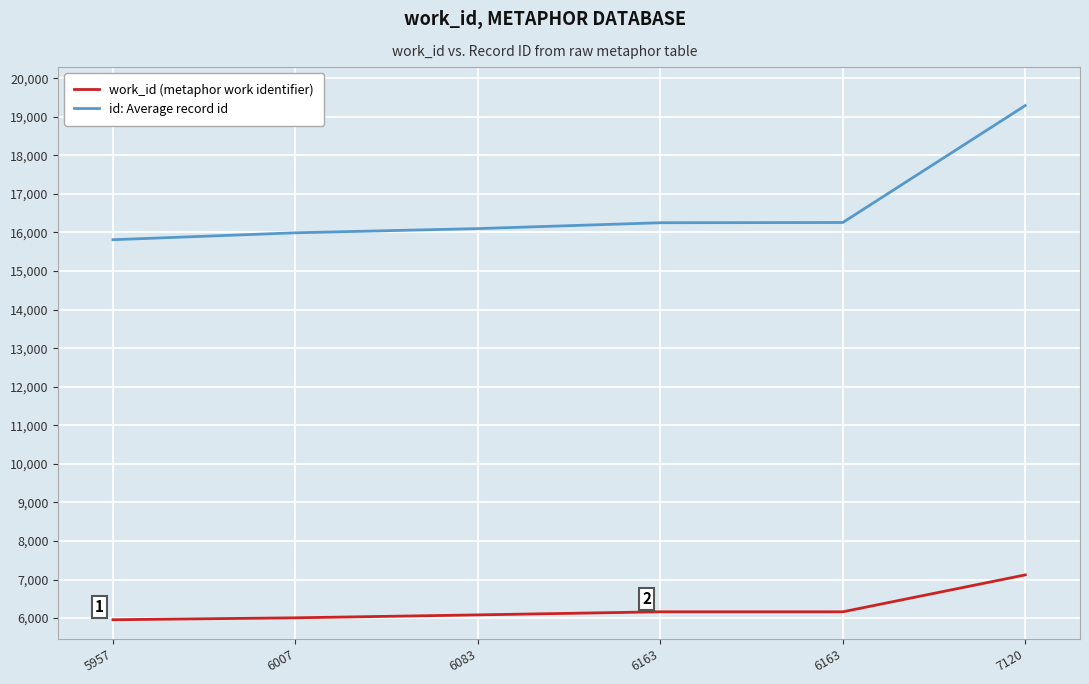

Which has a higher value, 6007 or 6083?

6083